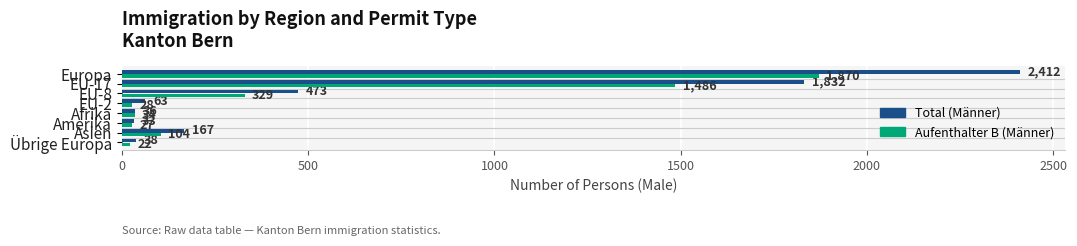

What is the difference between the maximum and minimum values in the Total (Männer) series?

2379